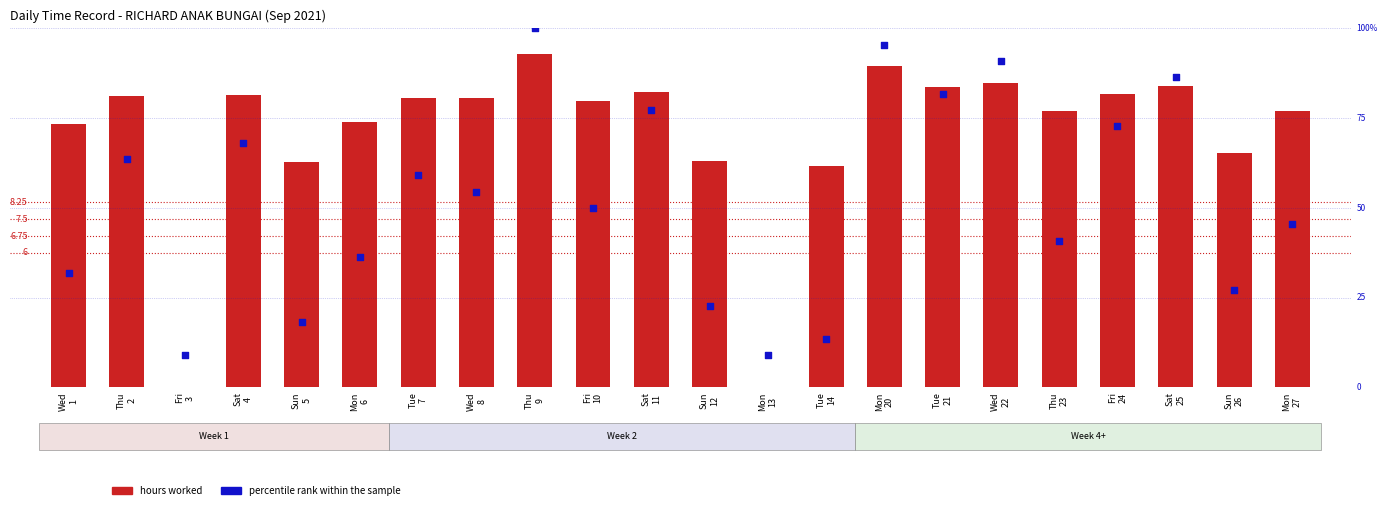

What is the total value across all series at Wed
22?

104.5